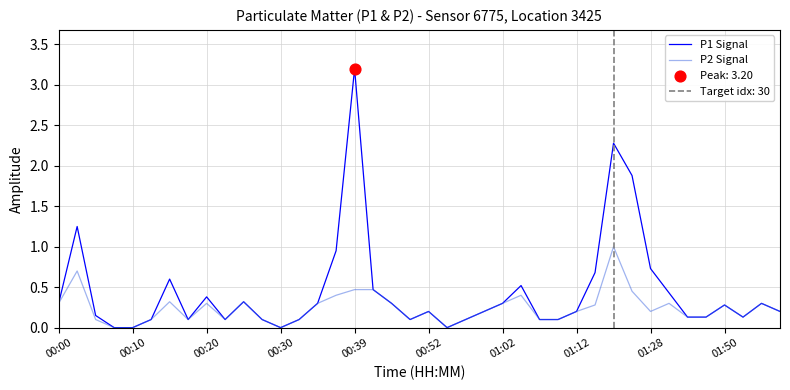

Which series contains the lowest Y value?

P1 Signal